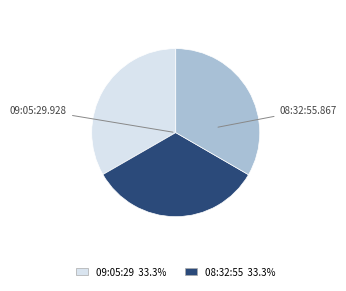

Is there any slice that represents more than half of the pie?

No